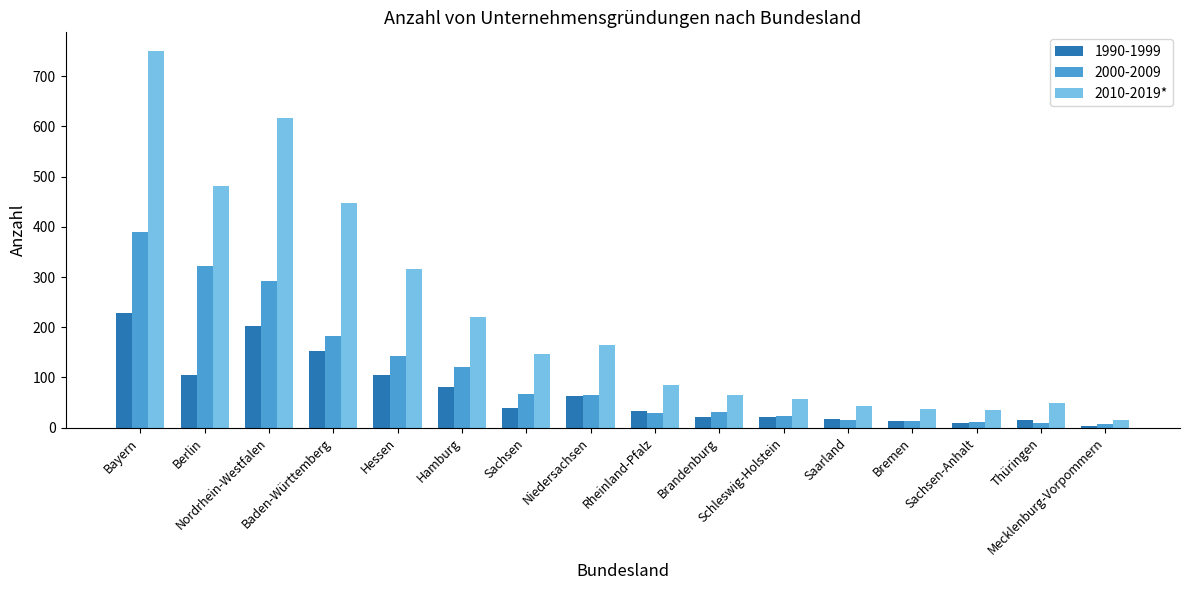

What is the minimum value shown in the chart?

3